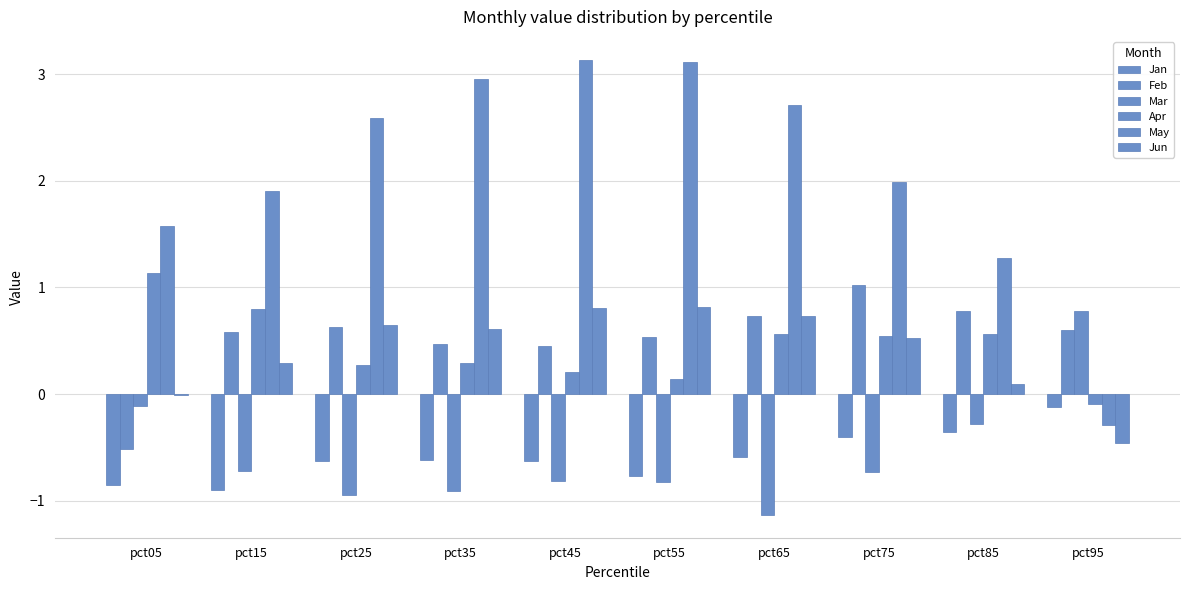

Count the number of categories in the chart.

10